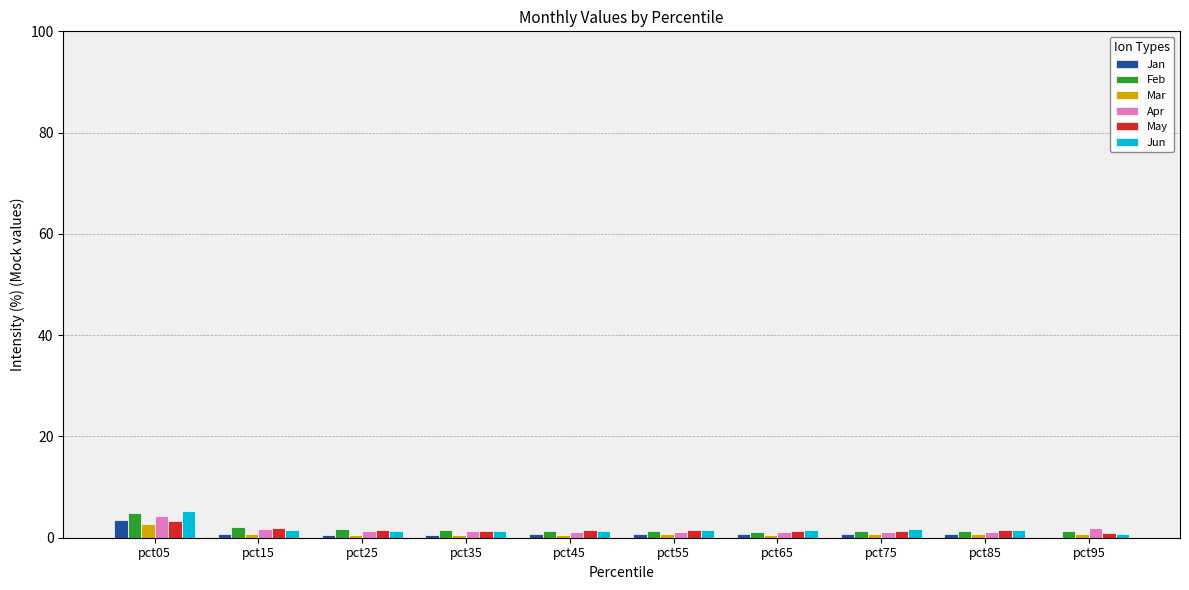

Count the number of data series in this chart.

6